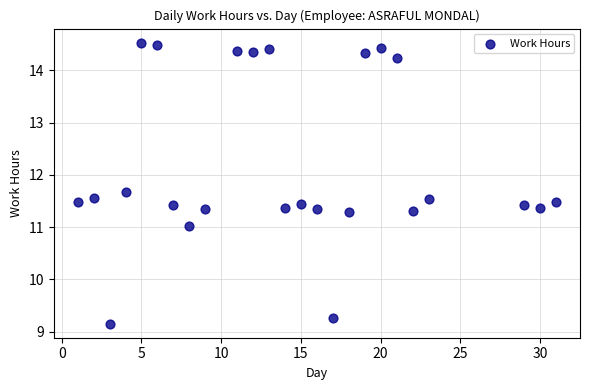

What is the range of Y values (max minus min)?

5.4